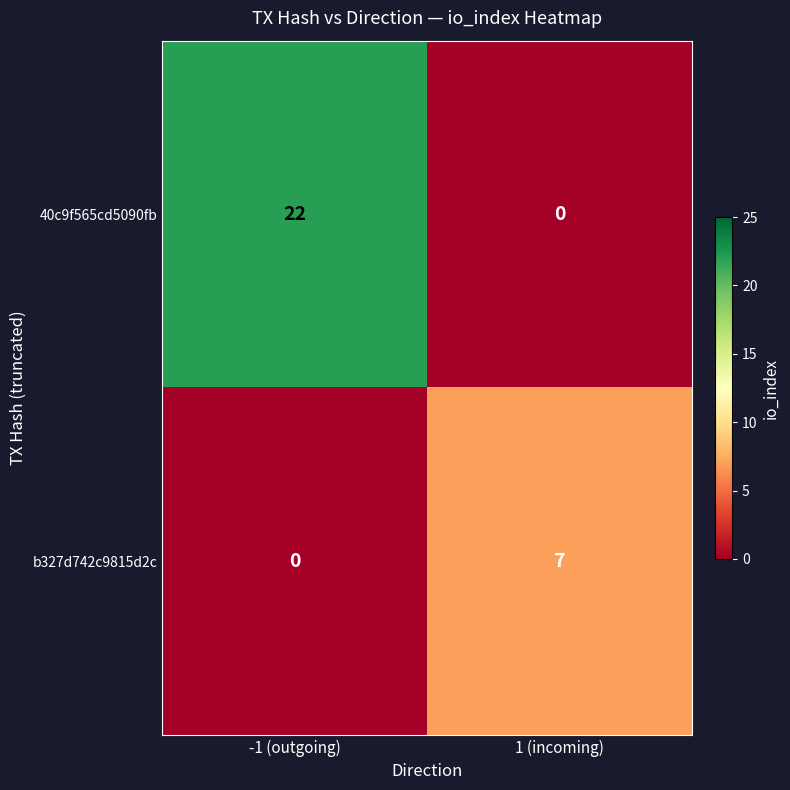

What is the difference between the 40c9f565cd5090fb values at -1 (outgoing) and 1 (incoming)?

22